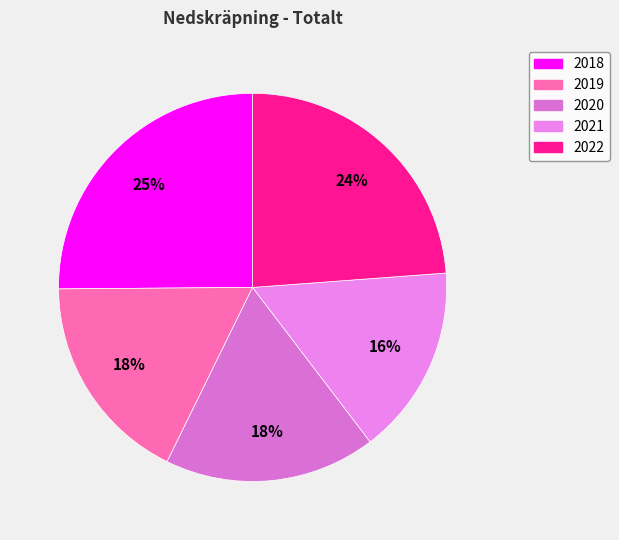

Is the sum of 2020 and 2022 greater than half?

No